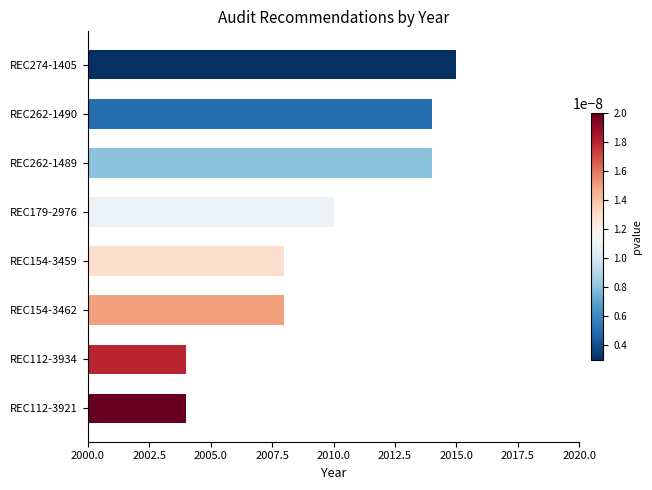

What is the change in value from REC262-1490 to REC179-2976?

-4